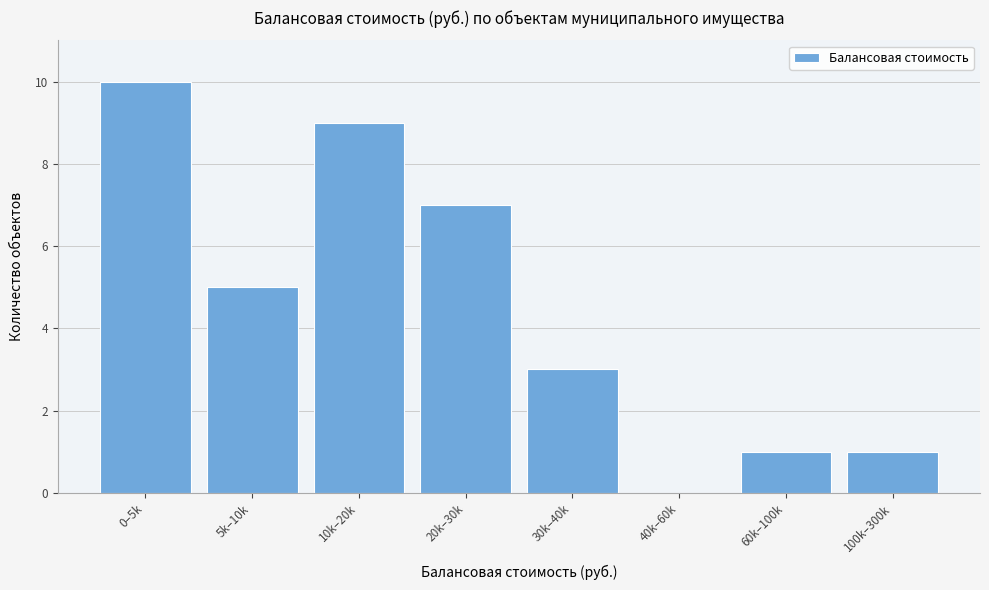

Reading left to right, extract all data points from this chart.

0–5k=10	5k–10k=5	10k–20k=9	20k–30k=7	30k–40k=3	40k–60k=0	60k–100k=1	100k–300k=1